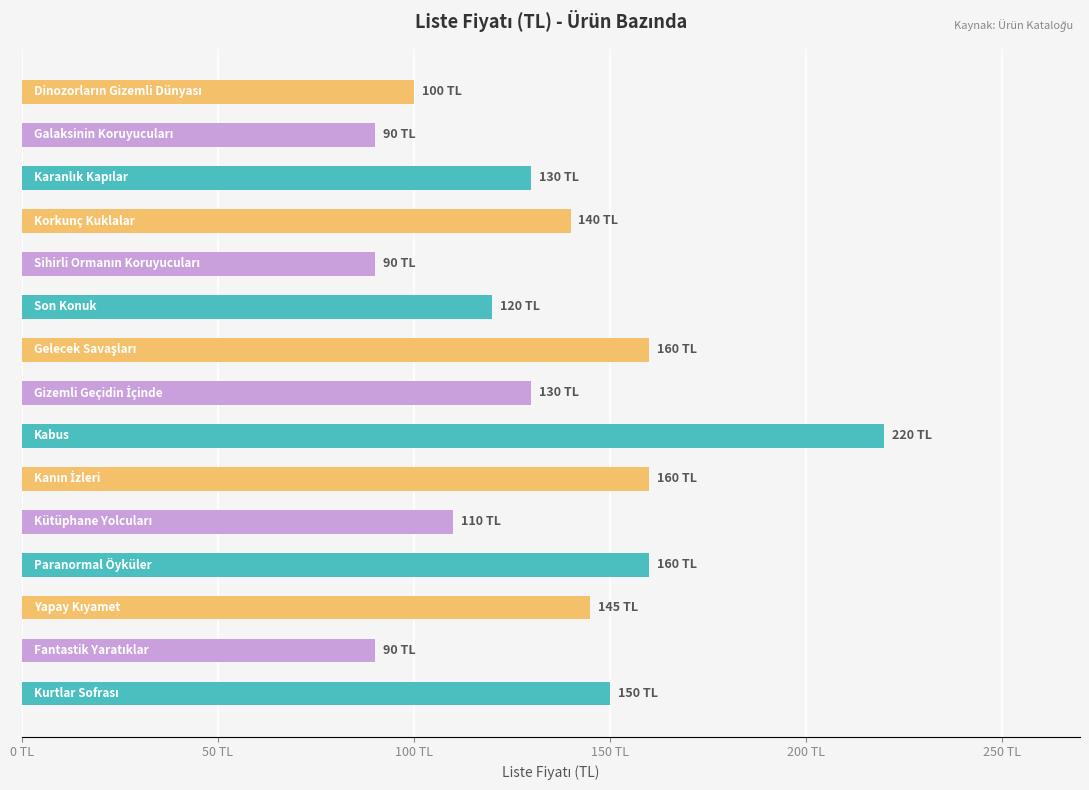

What is the greatest value displayed?

220